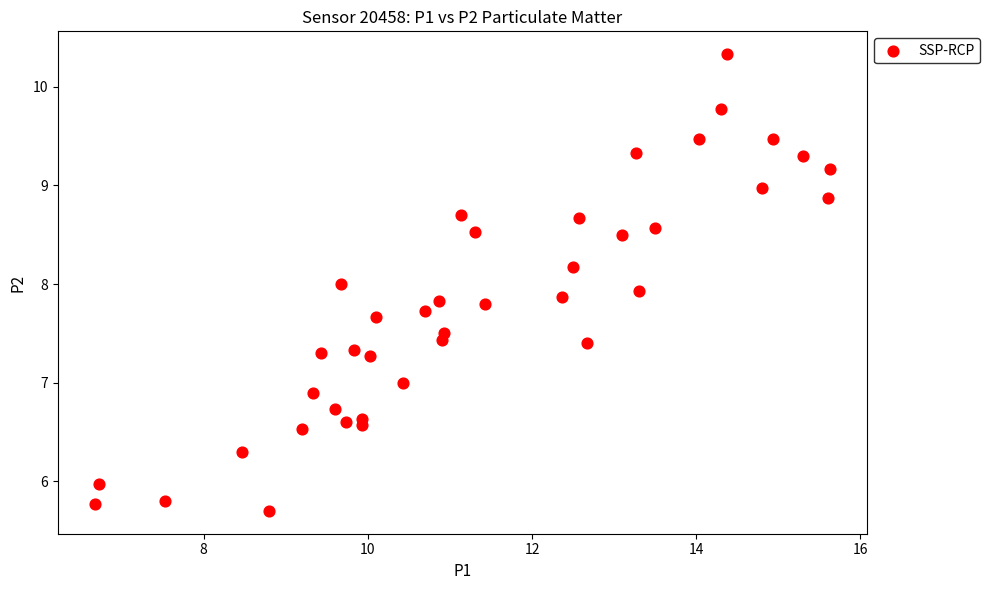

What is the range of Y values (max minus min)?

4.6